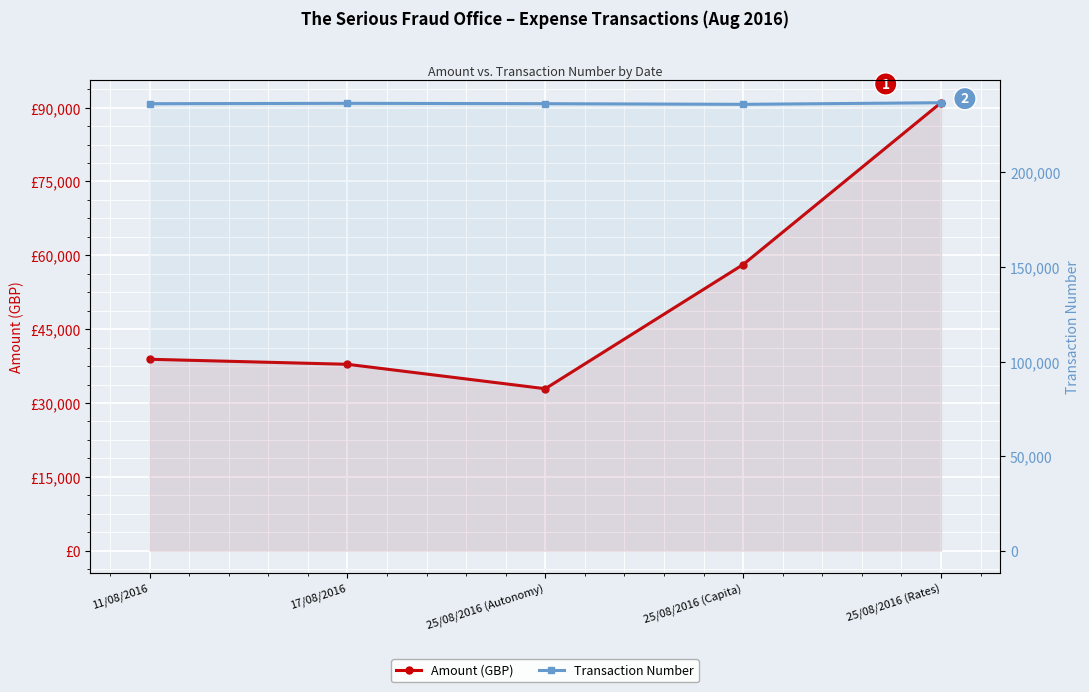

Which series changed the most between 17/08/2016 and 25/08/2016 (Rates)?

Amount (GBP)